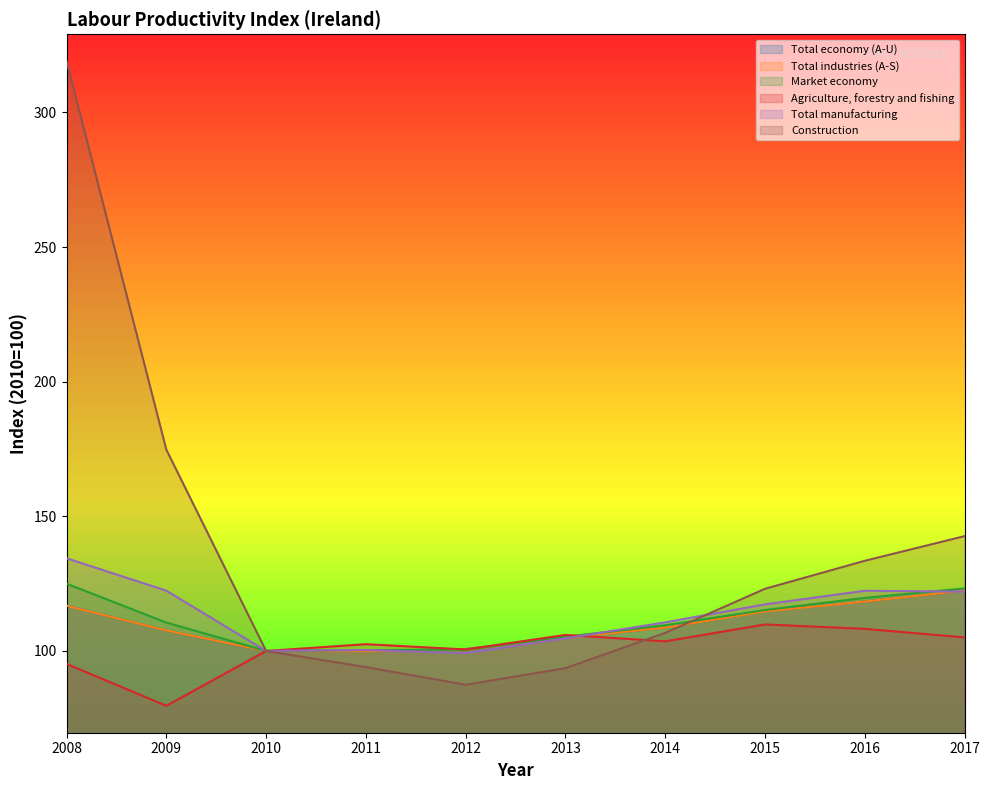

How many lines are shown in the chart?

6